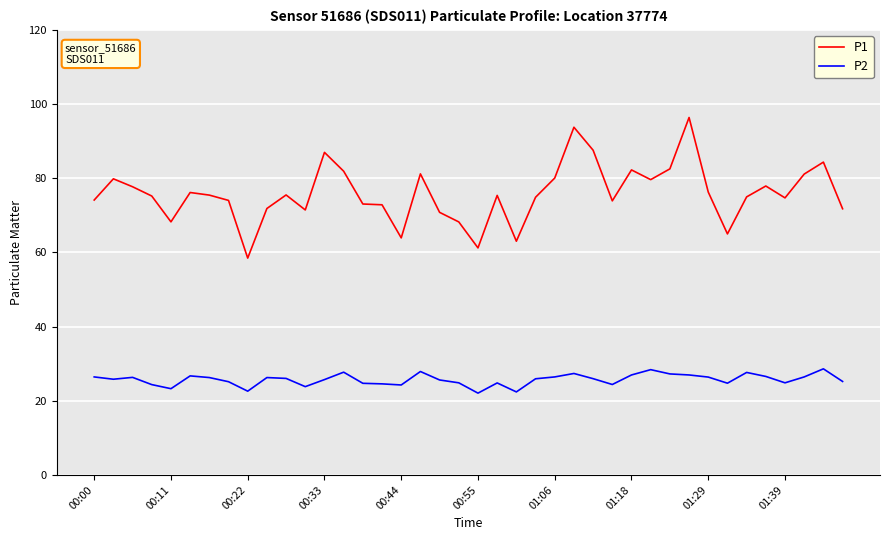

What is the minimum value shown in the chart?

22.1